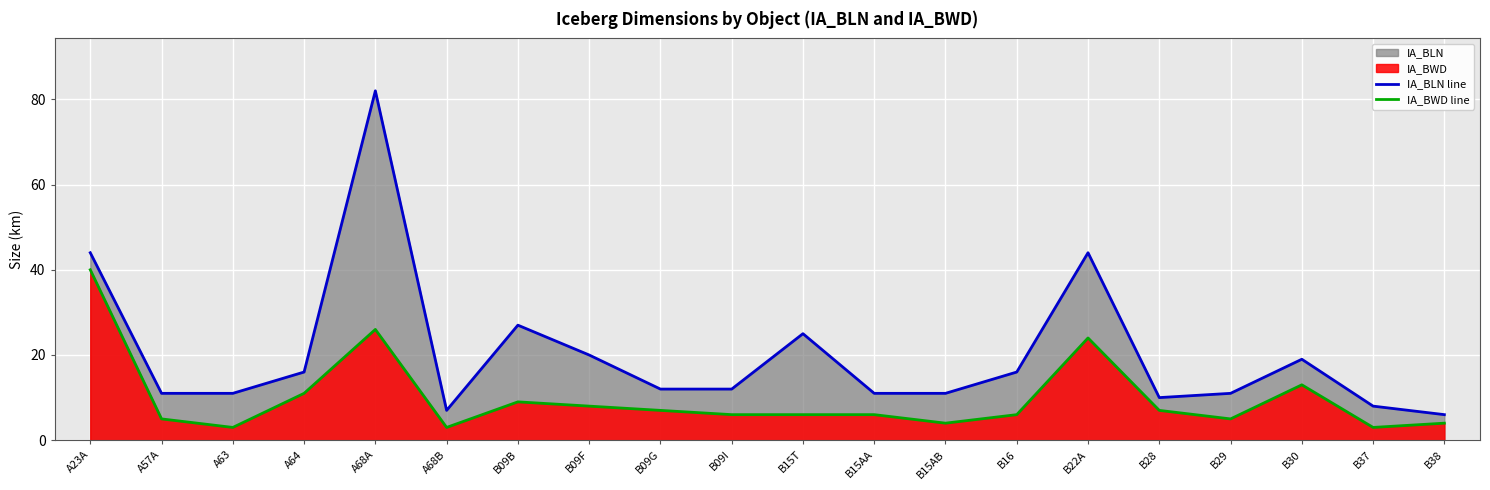

Is it true that IA_BWD line equals 12 at B09F?

False